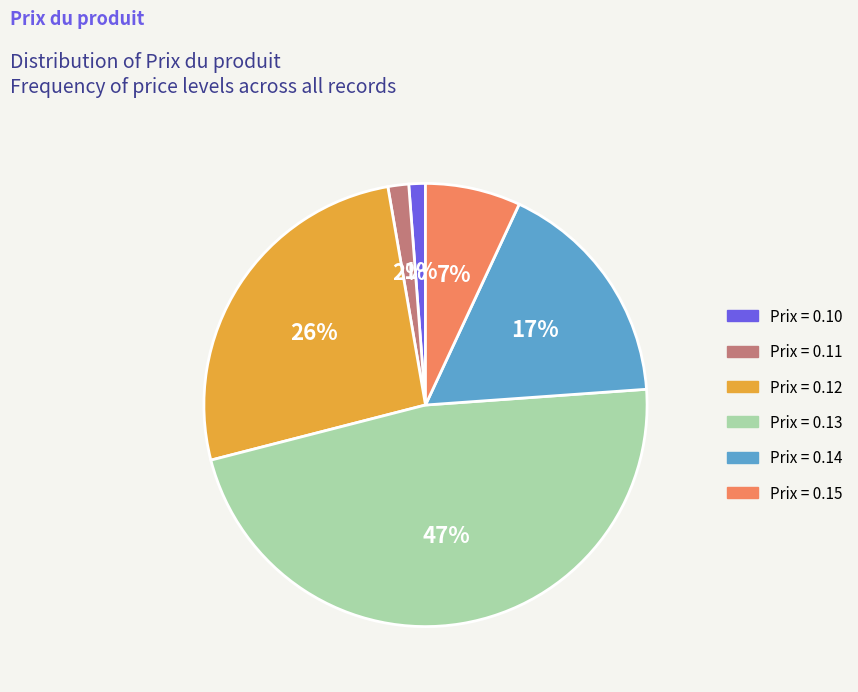

The Prix = 0.13 slice represents 53% of the pie. True or false?

False